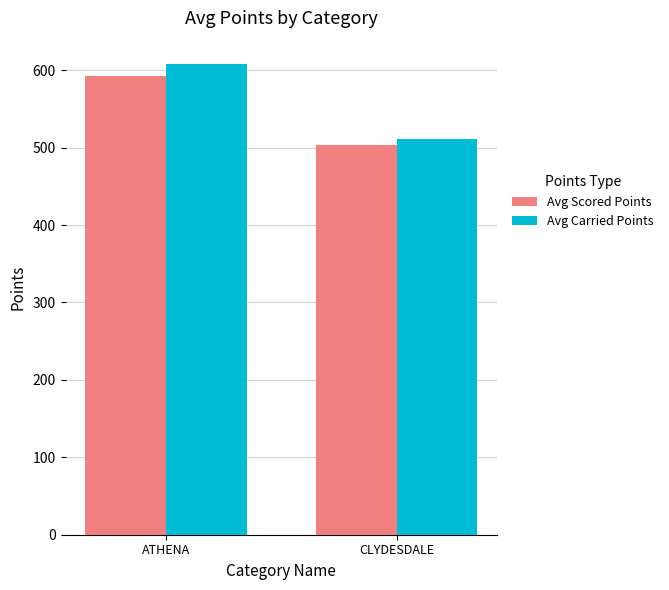

Count the number of data series in this chart.

2